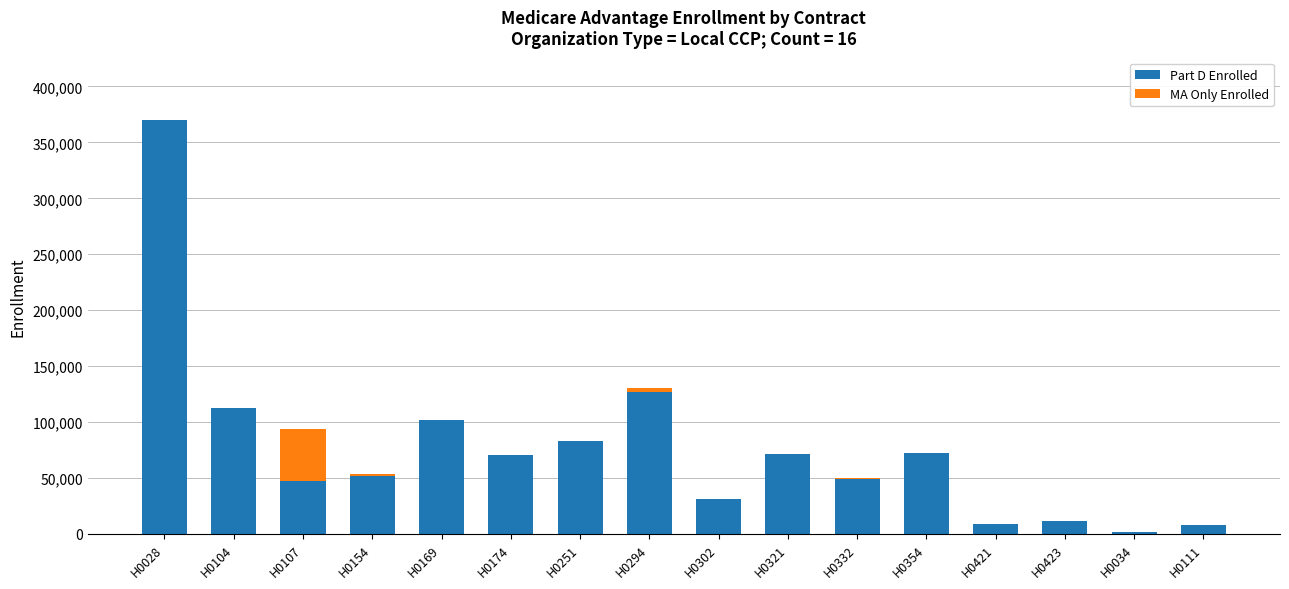

At which label does Part D Enrolled reach its peak?

H0028